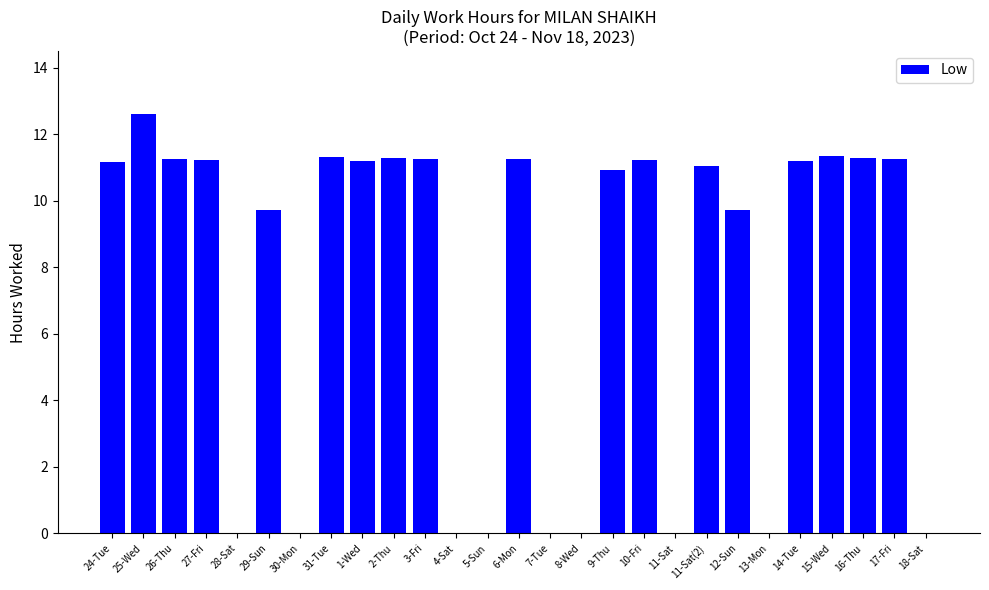

The value at 10-Fri is 11.2. True or false?

True